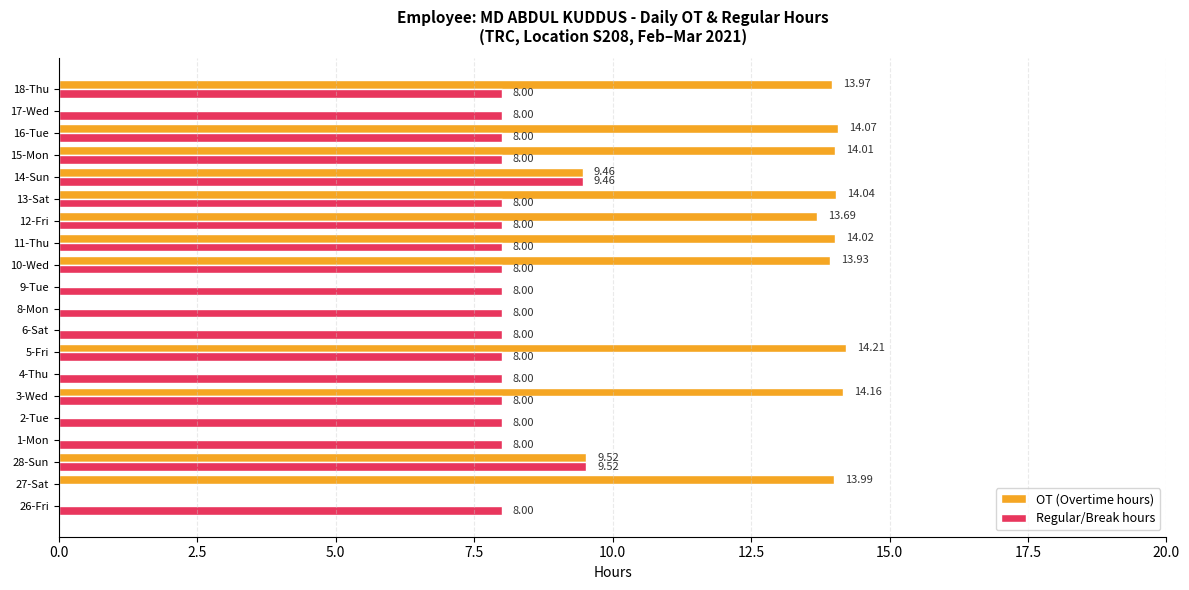

Between 9-Tue and 16-Tue, which series saw the biggest shift?

OT (Overtime hours)